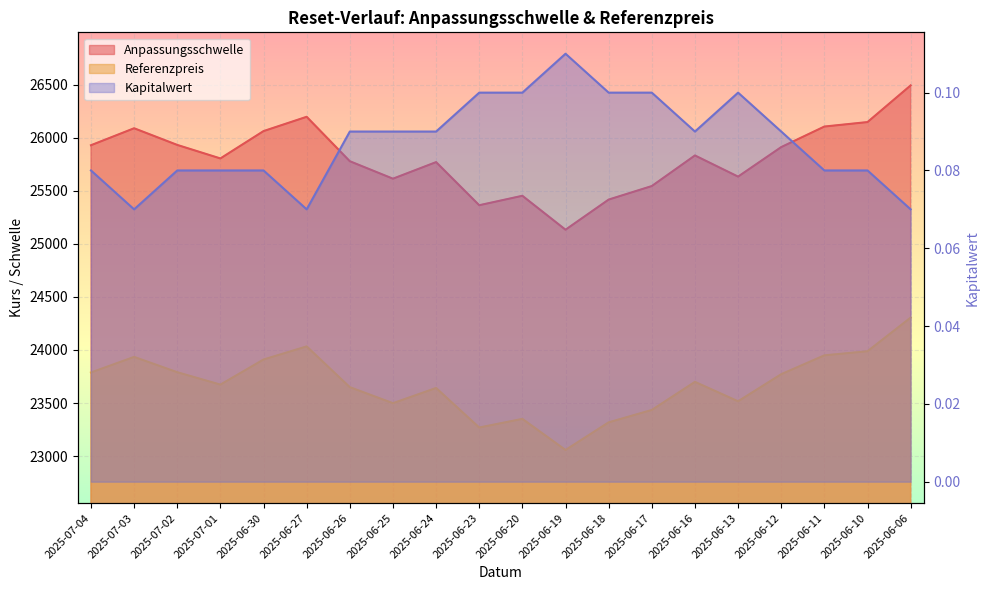

How many lines are shown in the chart?

3